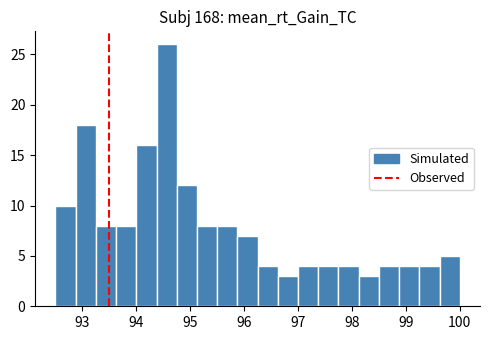

Read against the x-axis, roughly where is the centre of the tallest bar?

94.6